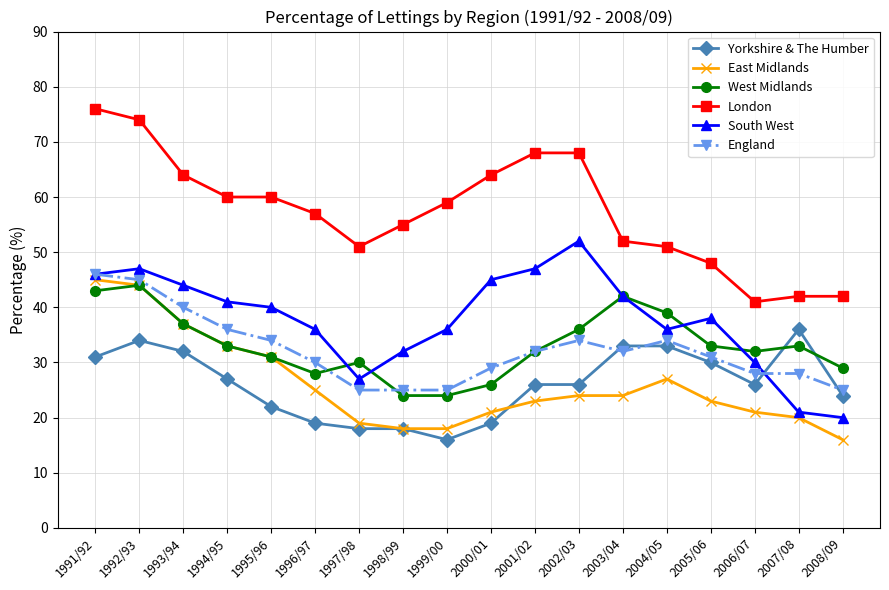

What are all the series names shown in the legend?

Yorkshire & The Humber, East Midlands, West Midlands, London, South West, England